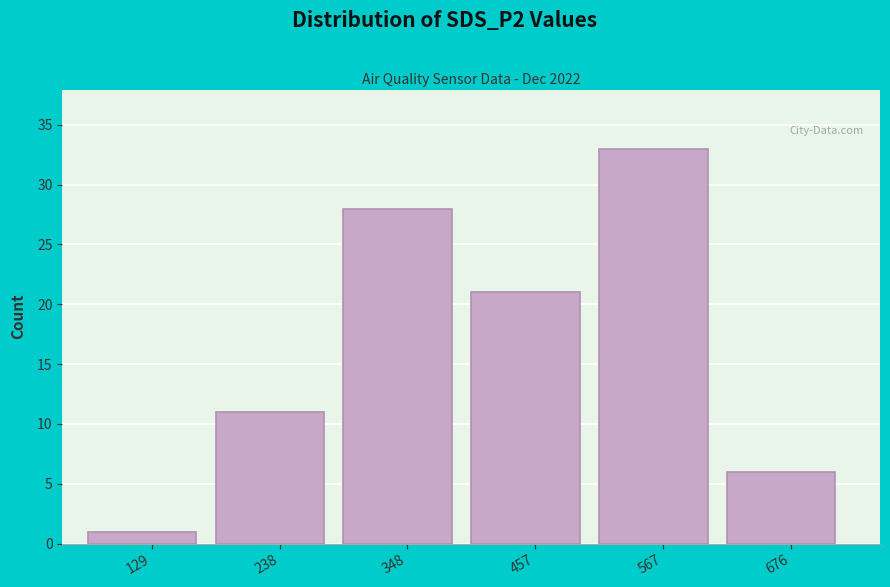

Reading right to left, transcribe all the data shown in this chart.

6	33	21	28	11	1